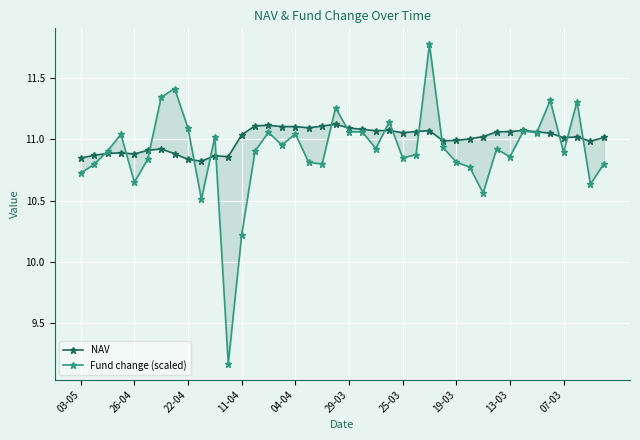

True or false: Fund change (scaled) has a value of 7.4 at 22-04.

False